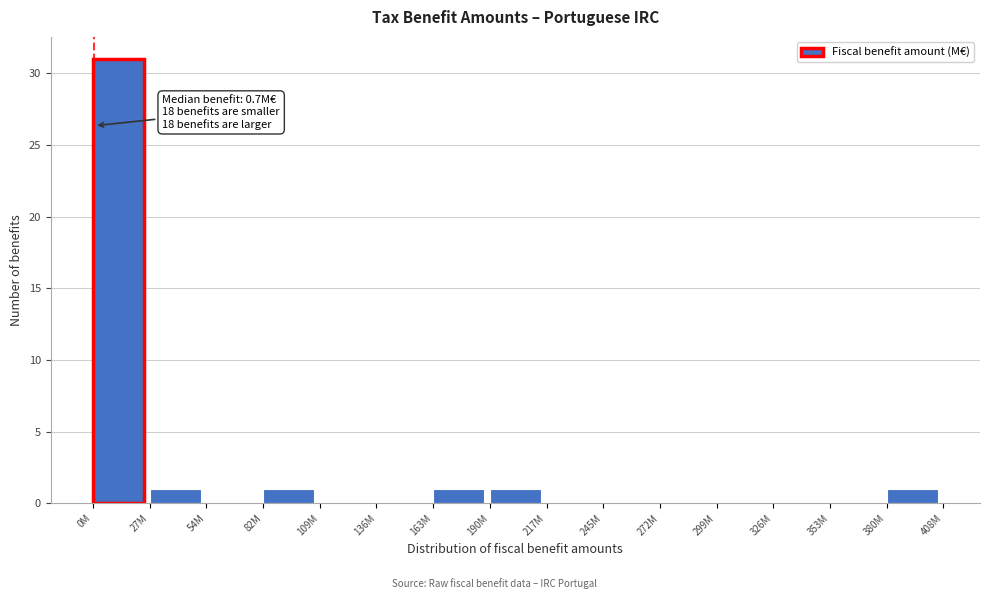

Reading left to right, what are all the values shown in this chart?

0M=31	27M=1	54M=0	82M=1	109M=0	136M=0	163M=1	190M=1	217M=0	245M=0	272M=0	299M=0	326M=0	353M=0	380M=1